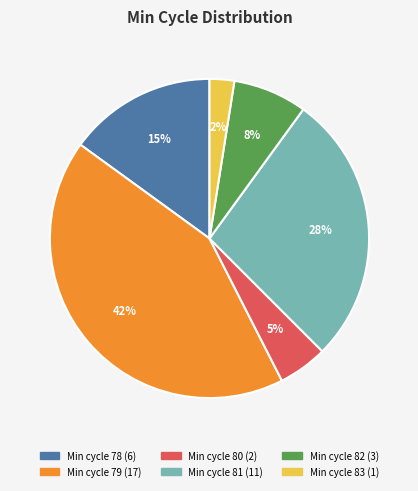

Is there any slice that represents more than half of the pie?

No